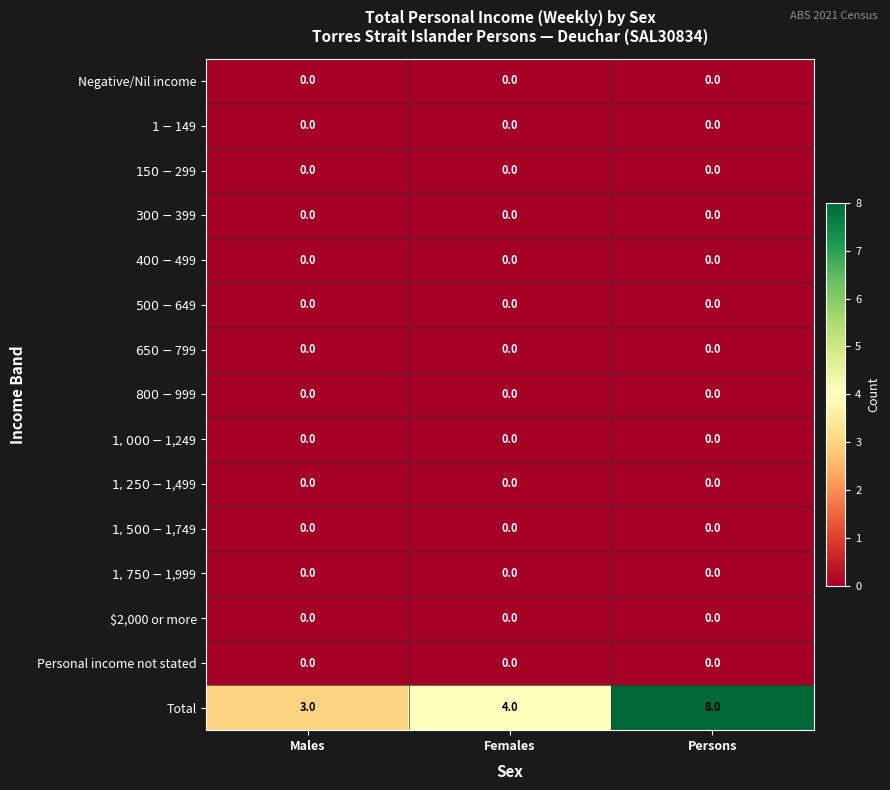

At which category is the sum across all series the highest?

Persons